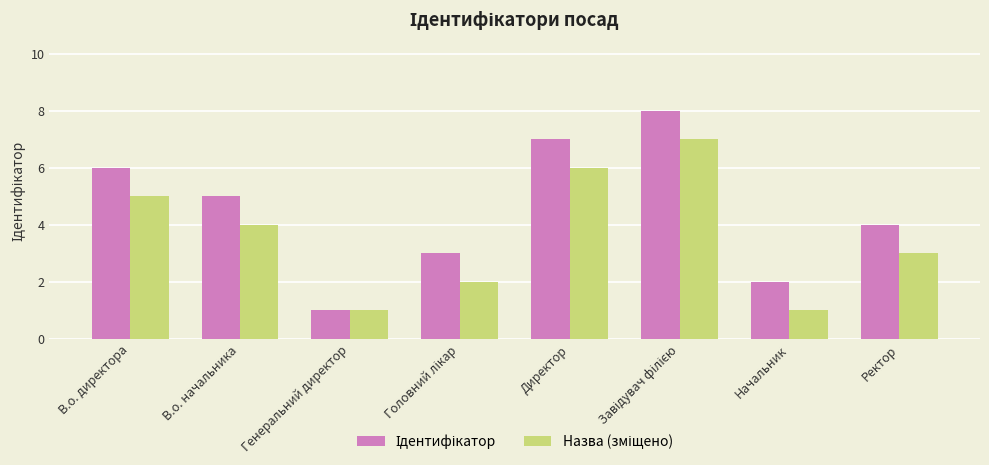

What is the total value across all series at В.о. директора?

11